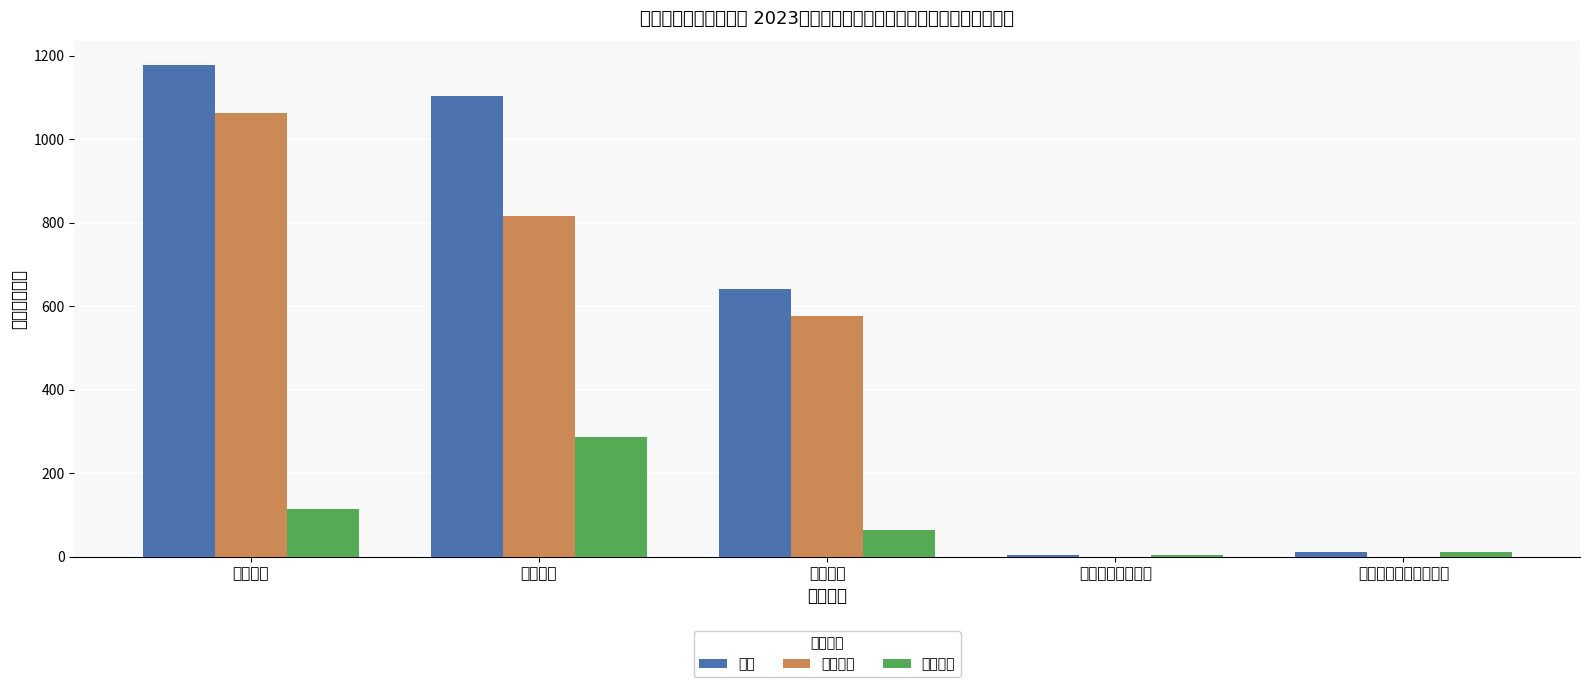

What is the difference between the maximum and minimum values in the 项目支出 series?

281.8